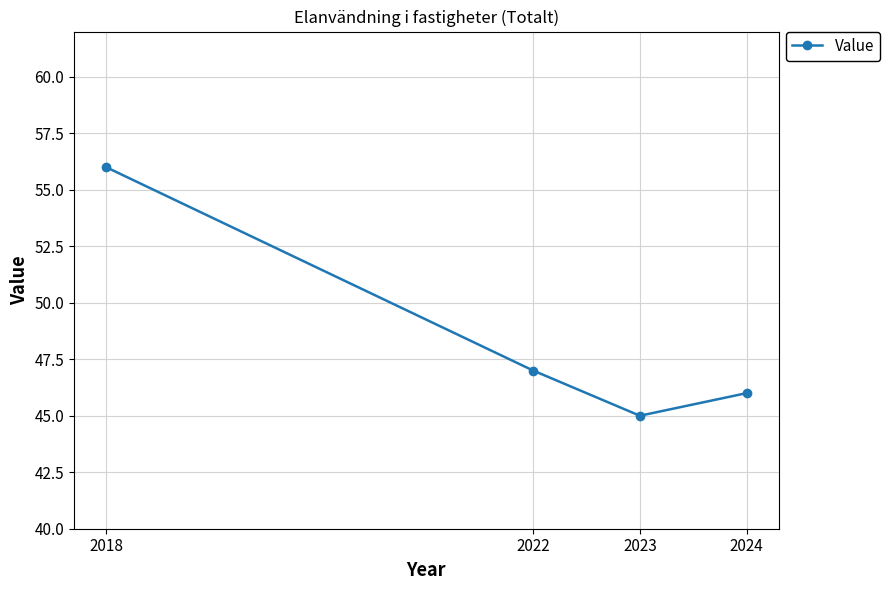

Rank the categories by value from highest to lowest.

2018, 2022, 2024, 2023